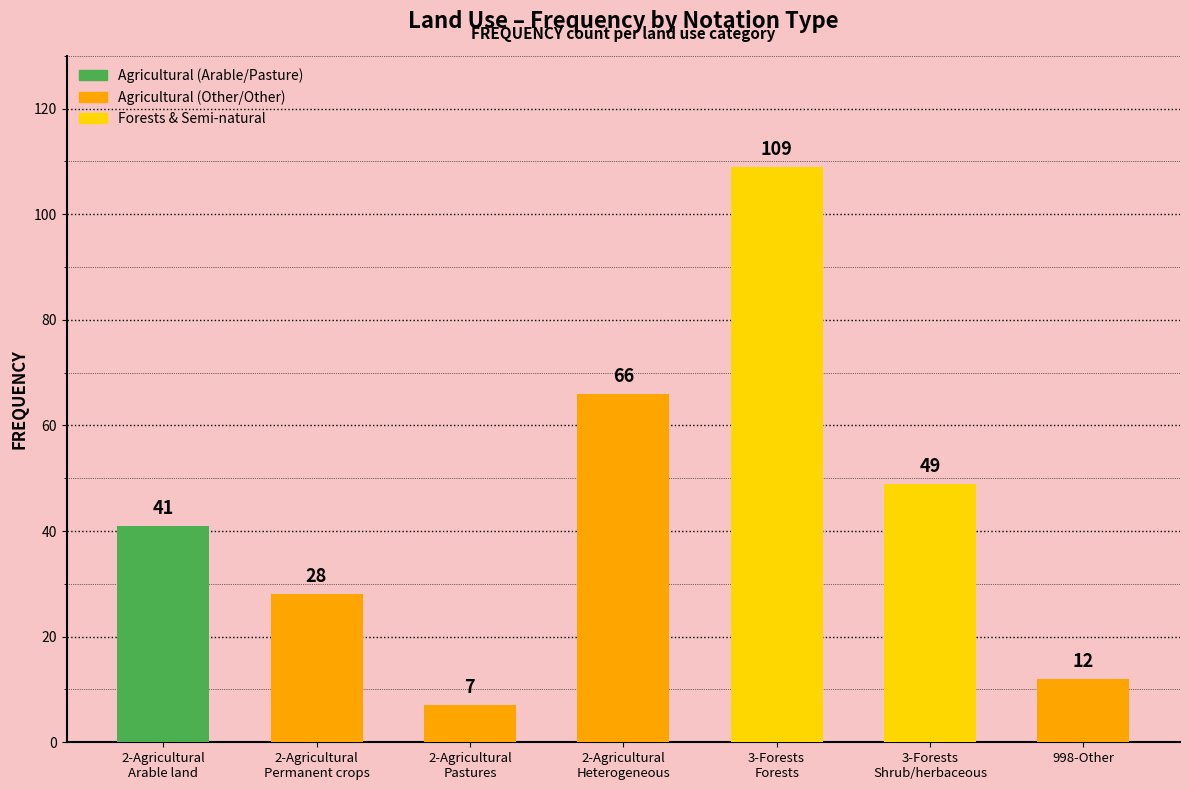

What is the average value?

45